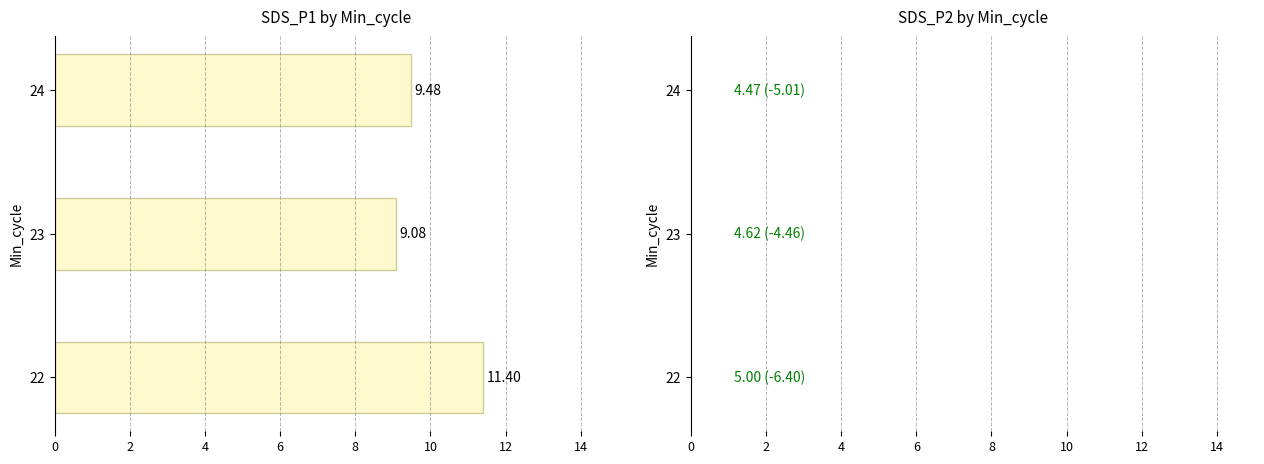

What is the average value of the SDS_P1 series?

10.0